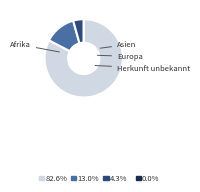

Is there any slice that represents more than half of the pie?

Yes